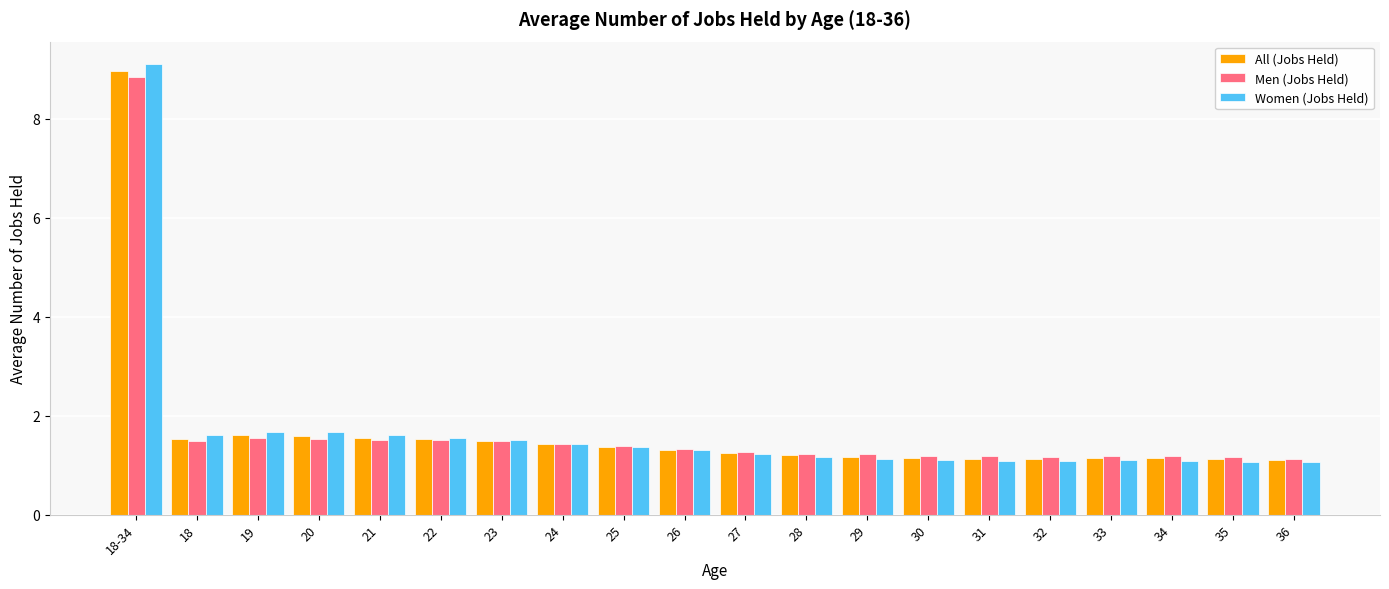

What is the sum of the Women (Jobs Held) values at 20 and 18?

3.3